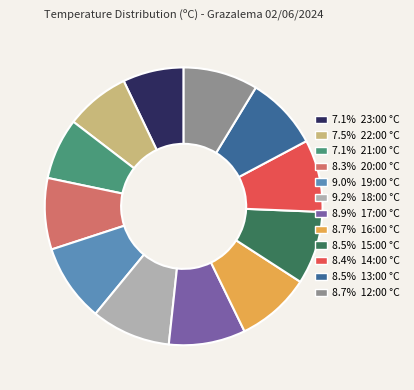

Is there a majority slice in this chart?

No